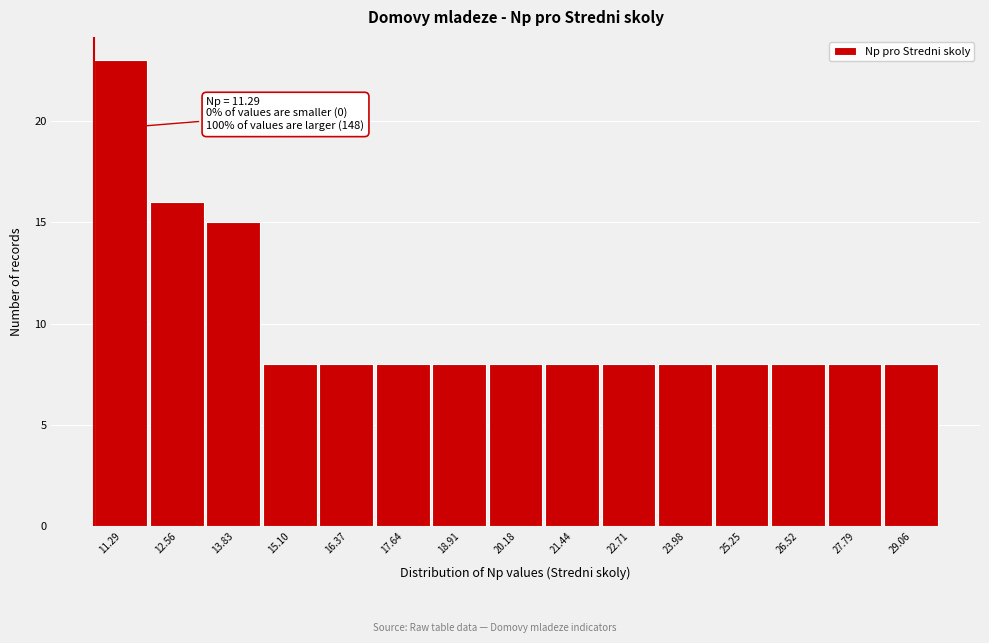

Reading left to right, transcribe all the data shown in this chart.

23	16	15	8	8	8	8	8	8	8	8	8	8	8	8